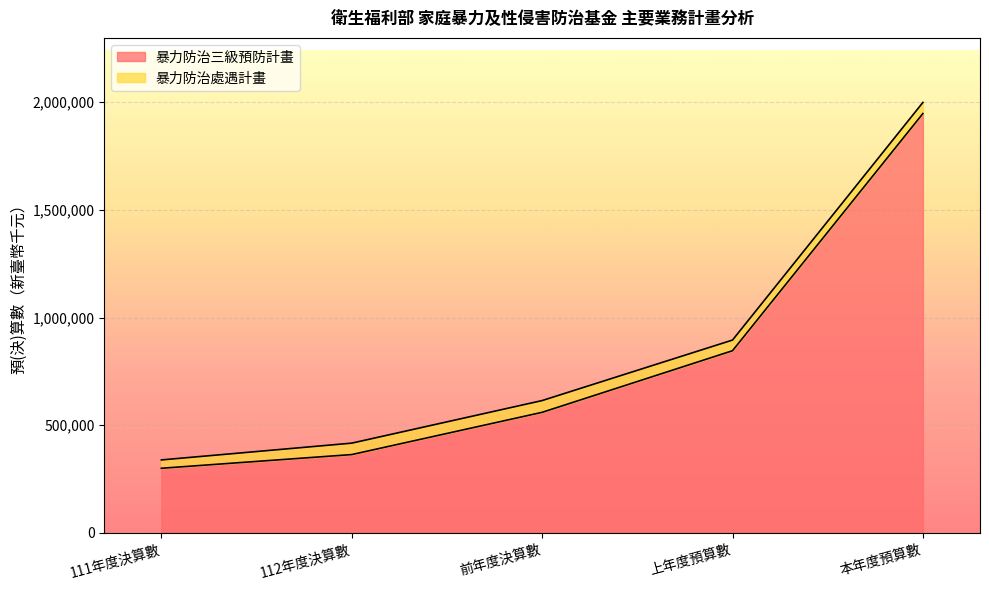

What position from the left is 本年度預算數?

5